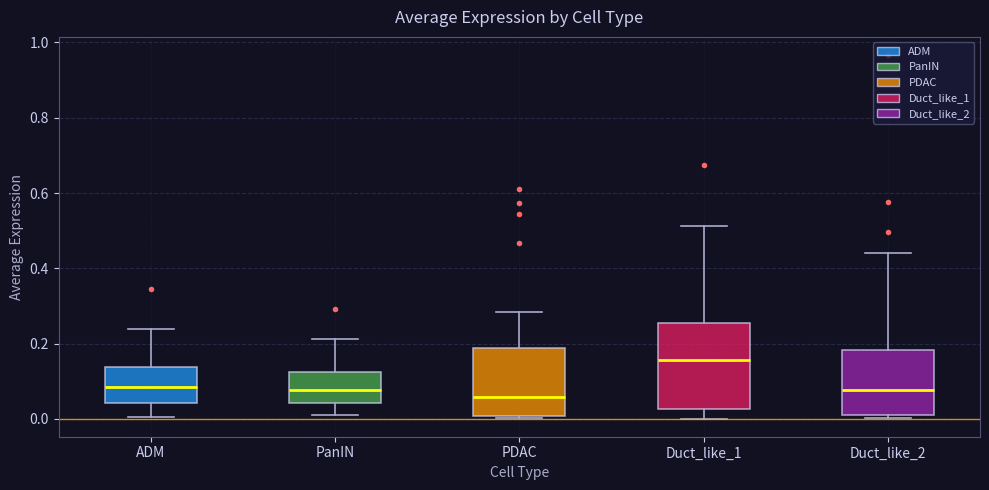

Comparing the boxes themselves (not the whiskers), which one is the tallest?

Duct_like_1